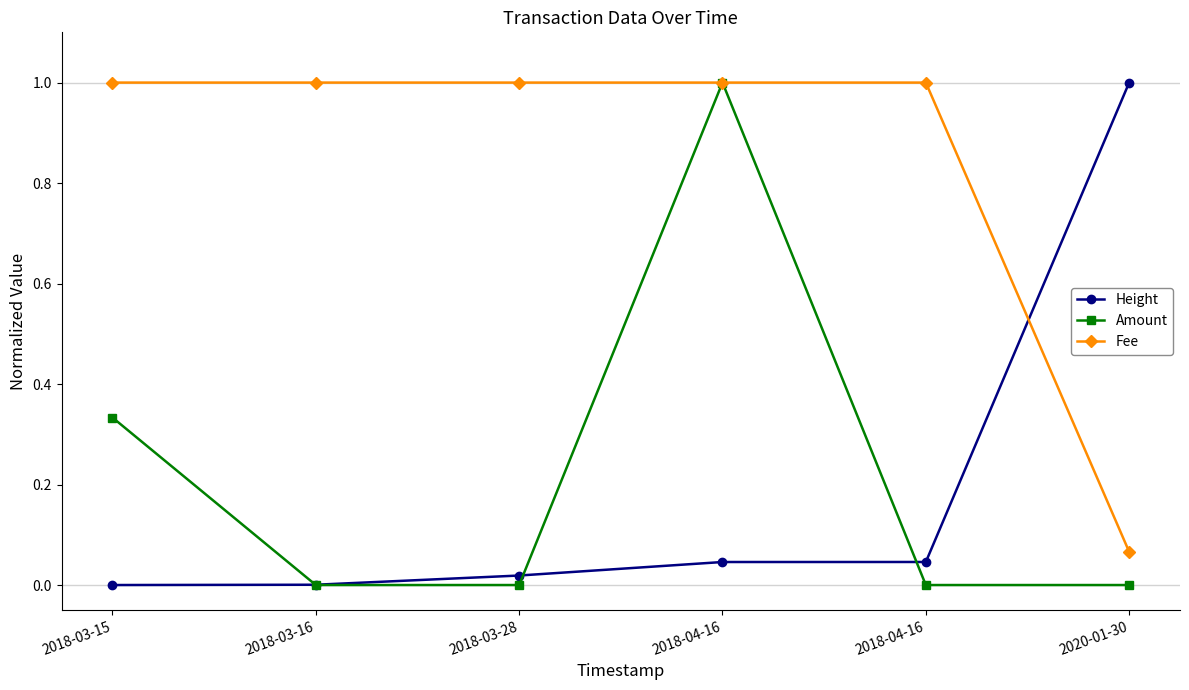

In Amount, how many points are higher than both neighbors (excluding endpoints)?

1